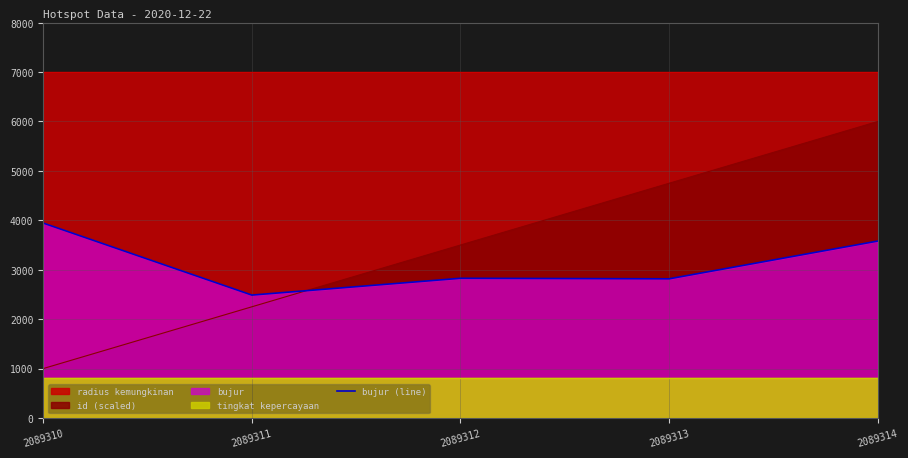

What is the value of the 4th point from the left?

2816.0